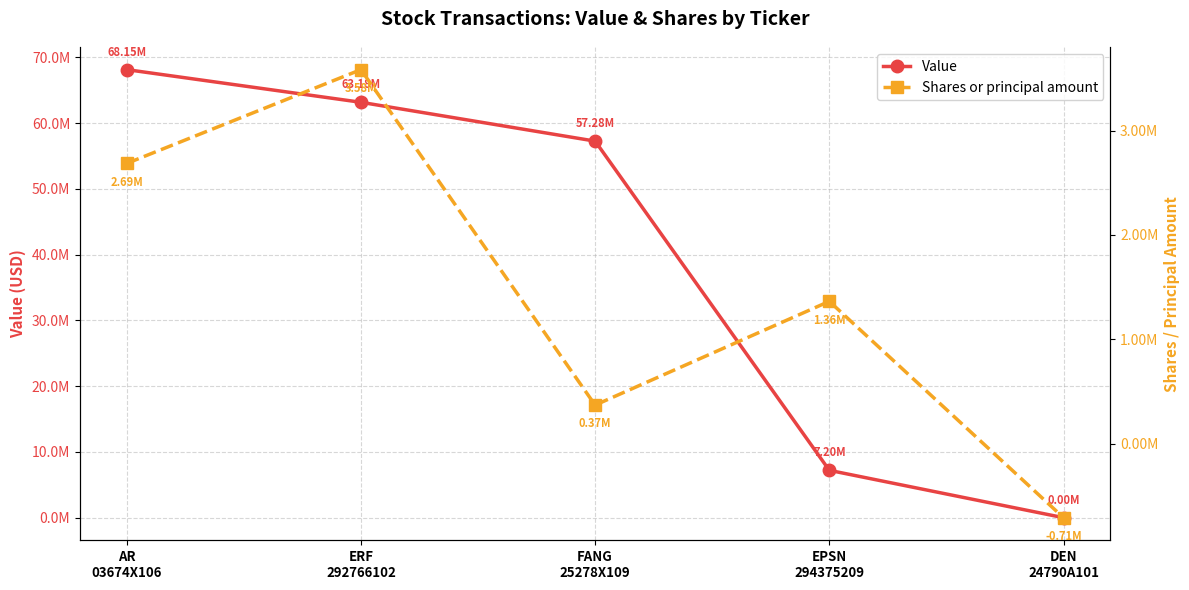

Is this an area chart (filled region under the line)?

No